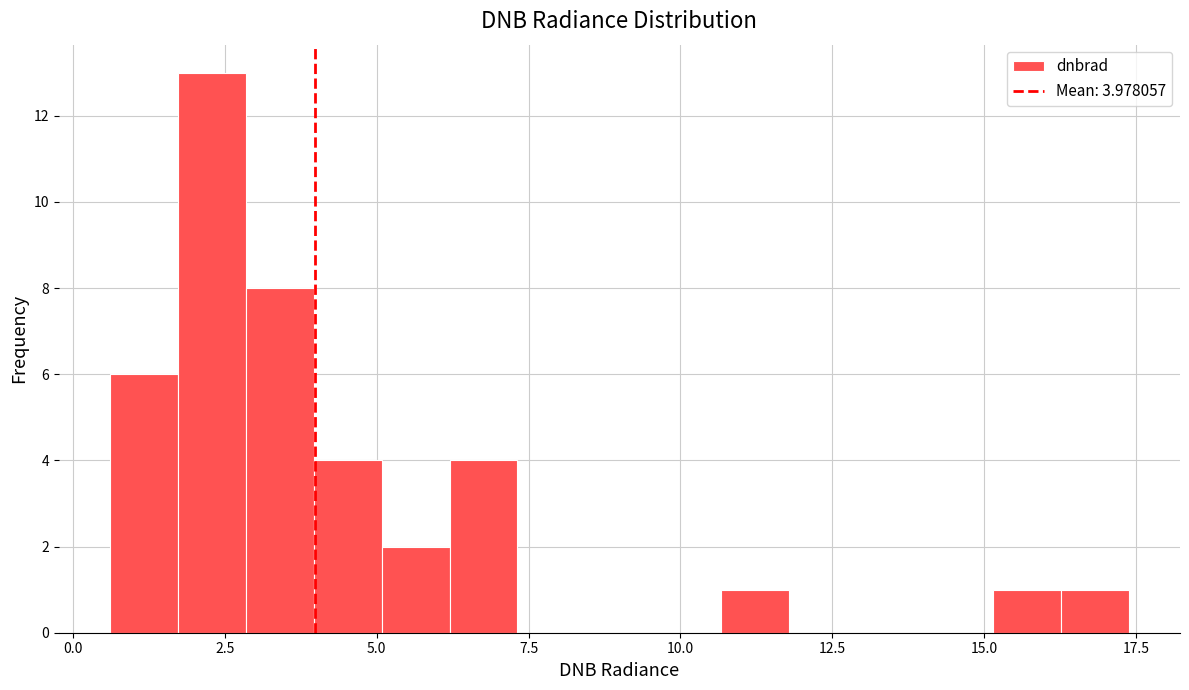

Read against the x-axis, roughly where is the centre of the tallest bar?

2.5